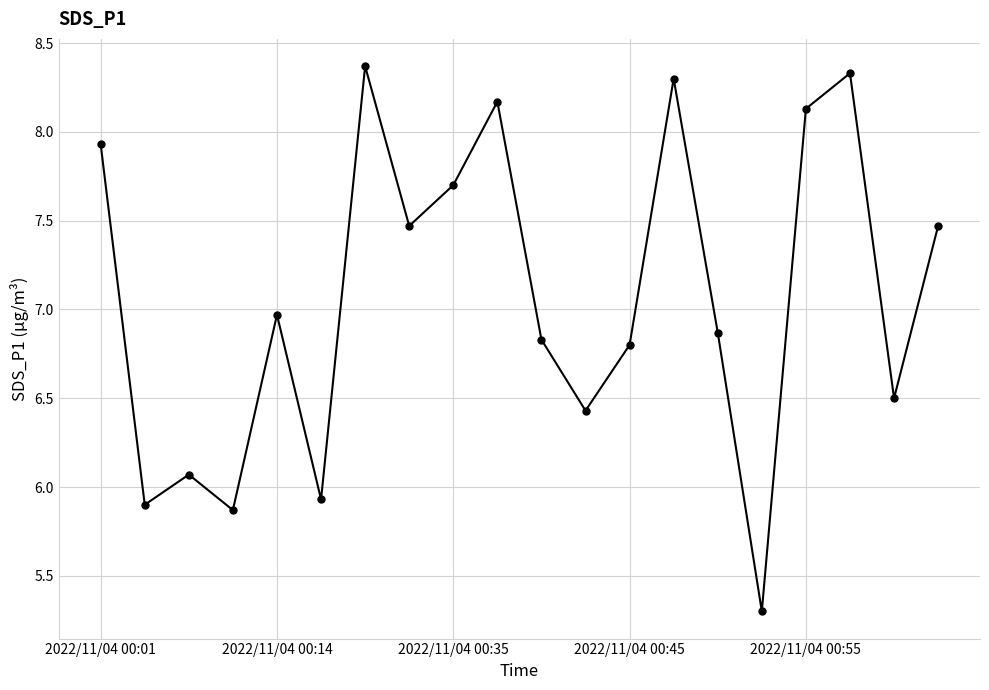

What is the value of the 17th point from the left?

8.1